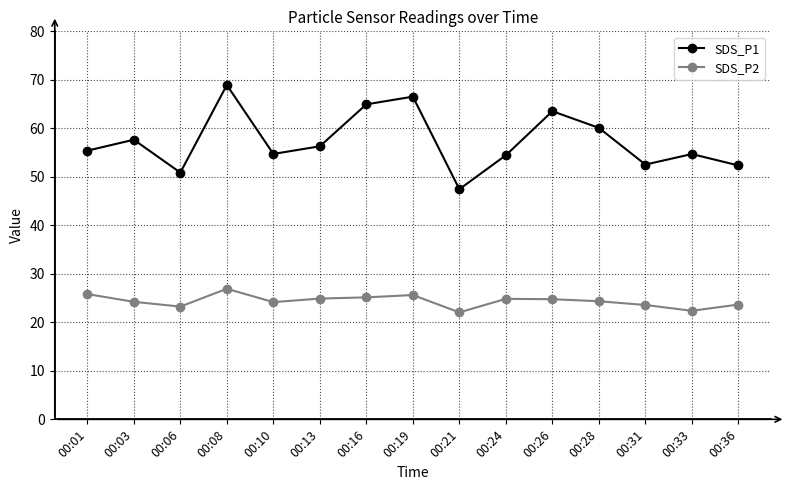

Which series changed the most between 00:21 and 00:36?

SDS_P1